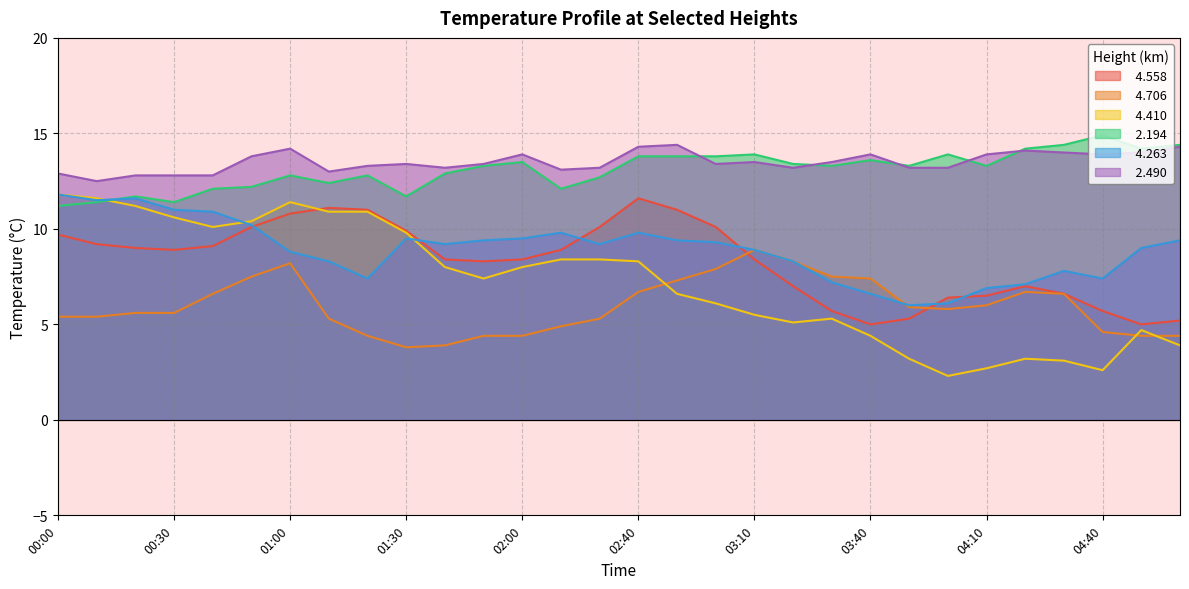

Reading left to right, transcribe all the data shown in this chart.

  4.558: 00:00=9.7	00:10=9.2	00:20=9.0	00:30=8.9	00:40=9.1	00:50=10.1	01:00=10.8	01:10=11.1	01:20=11.0	01:30=9.9	01:40=8.4	01:50=8.3	02:00=8.4	02:20=8.9	02:30=10.1	02:40=11.6	02:50=11.0	03:00=10.1	03:10=8.4	03:20=7.0	03:30=5.7	03:40=5.0	03:50=5.3	04:00=6.4	04:10=6.5	04:20=7.0	04:30=6.6	04:40=5.7	04:50=5.0	05:00=5.2
  4.706: 00:00=5.4	00:10=5.4	00:20=5.6	00:30=5.6	00:40=6.6	00:50=7.5	01:00=8.2	01:10=5.3	01:20=4.4	01:30=3.8	01:40=3.9	01:50=4.4	02:00=4.4	02:20=4.9	02:30=5.3	02:40=6.7	02:50=7.3	03:00=7.9	03:10=8.9	03:20=8.3	03:30=7.5	03:40=7.4	03:50=5.9	04:00=5.8	04:10=6.0	04:20=6.7	04:30=6.6	04:40=4.6	04:50=4.4	05:00=4.4
  4.410: 00:00=11.8	00:10=11.6	00:20=11.2	00:30=10.6	00:40=10.1	00:50=10.4	01:00=11.4	01:10=10.9	01:20=10.9	01:30=9.8	01:40=8.0	01:50=7.4	02:00=8.0	02:20=8.4	02:30=8.4	02:40=8.3	02:50=6.6	03:00=6.1	03:10=5.5	03:20=5.1	03:30=5.3	03:40=4.4	03:50=3.2	04:00=2.3	04:10=2.7	04:20=3.2	04:30=3.1	04:40=2.6	04:50=4.7	05:00=3.9
  2.194: 00:00=11.2	00:10=11.4	00:20=11.7	00:30=11.4	00:40=12.1	00:50=12.2	01:00=12.8	01:10=12.4	01:20=12.8	01:30=11.7	01:40=12.9	01:50=13.3	02:00=13.5	02:20=12.1	02:30=12.7	02:40=13.8	02:50=13.8	03:00=13.8	03:10=13.9	03:20=13.4	03:30=13.3	03:40=13.6	03:50=13.3	04:00=13.9	04:10=13.3	04:20=14.2	04:30=14.4	04:40=14.9	04:50=14.2	05:00=14.4
  4.263: 00:00=11.8	00:10=11.5	00:20=11.6	00:30=11.0	00:40=10.9	00:50=10.2	01:00=8.8	01:10=8.3	01:20=7.4	01:30=9.5	01:40=9.2	01:50=9.4	02:00=9.5	02:20=9.8	02:30=9.2	02:40=9.8	02:50=9.4	03:00=9.3	03:10=8.9	03:20=8.3	03:30=7.2	03:40=6.6	03:50=6.0	04:00=6.1	04:10=6.9	04:20=7.1	04:30=7.8	04:40=7.4	04:50=9.0	05:00=9.4
  2.490: 00:00=12.9	00:10=12.5	00:20=12.8	00:30=12.8	00:40=12.8	00:50=13.8	01:00=14.2	01:10=13.0	01:20=13.3	01:30=13.4	01:40=13.2	01:50=13.4	02:00=13.9	02:20=13.1	02:30=13.2	02:40=14.3	02:50=14.4	03:00=13.4	03:10=13.5	03:20=13.2	03:30=13.5	03:40=13.9	03:50=13.2	04:00=13.2	04:10=13.9	04:20=14.1	04:30=14.0	04:40=13.9	04:50=14.0	05:00=14.3